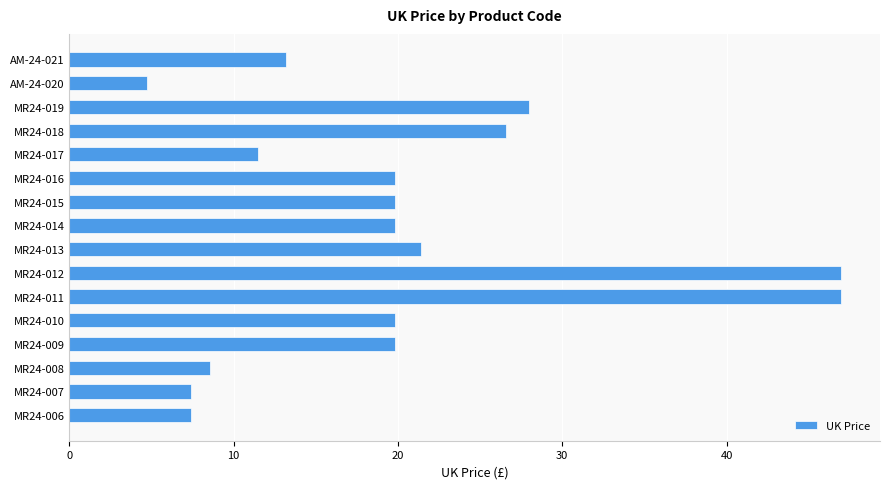

What is the ratio of the value at MR24-016 to the value at AM-24-020?

4.2